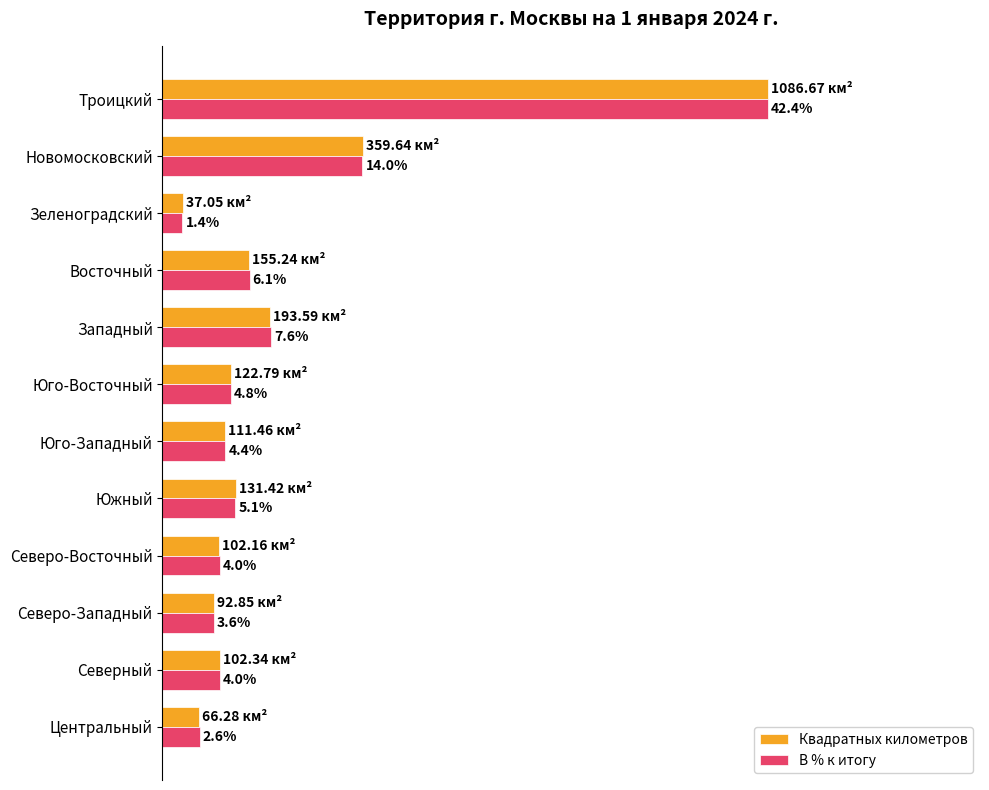

What are all the series names shown in the legend?

Квадратных километров, В % к итогу